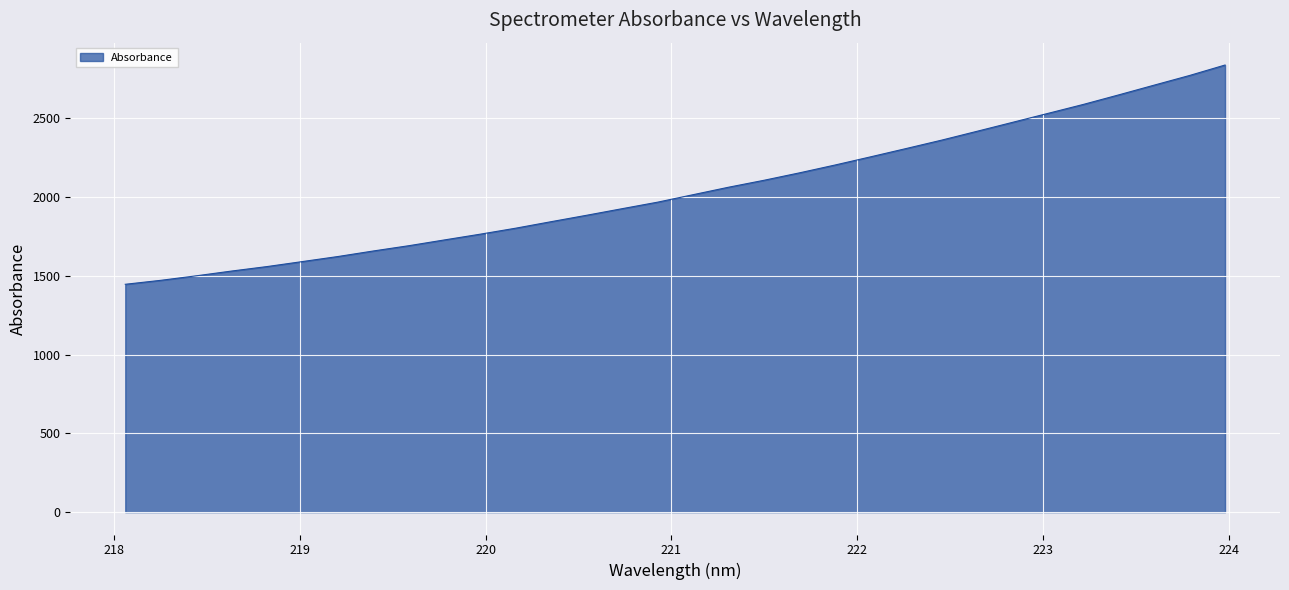

What is the greatest value displayed?

2837.9